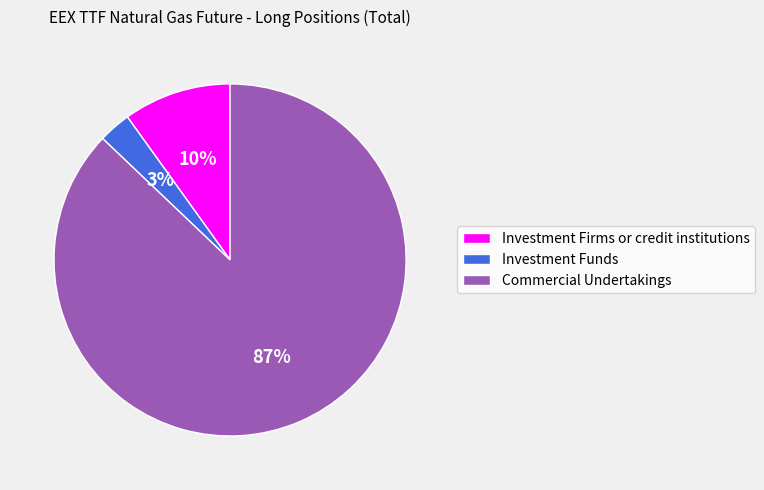

True or false: Commercial Undertakings accounts for 80% of the total.

False